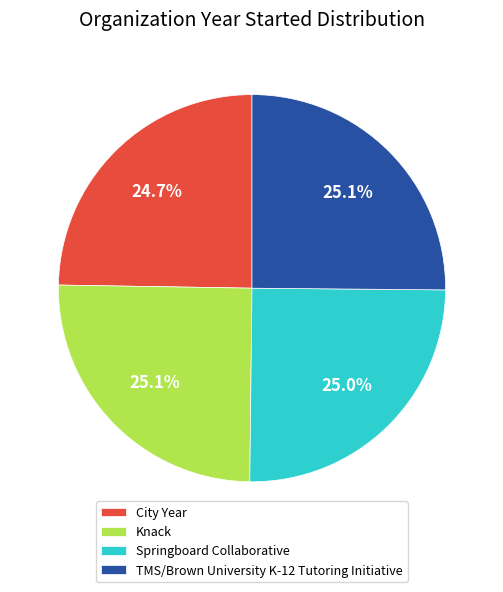

To the nearest percent, what portion does Springboard Collaborative represent?

25%